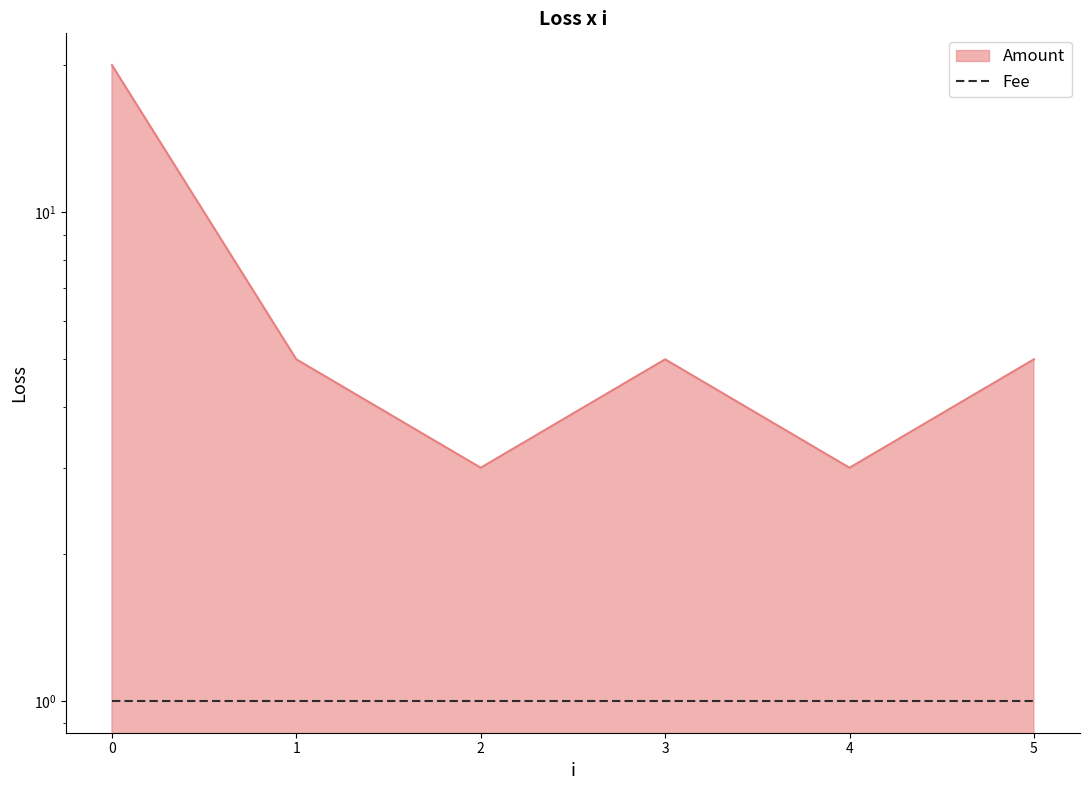

How many interior local peaks (higher than both neighbors) does the data have?

1